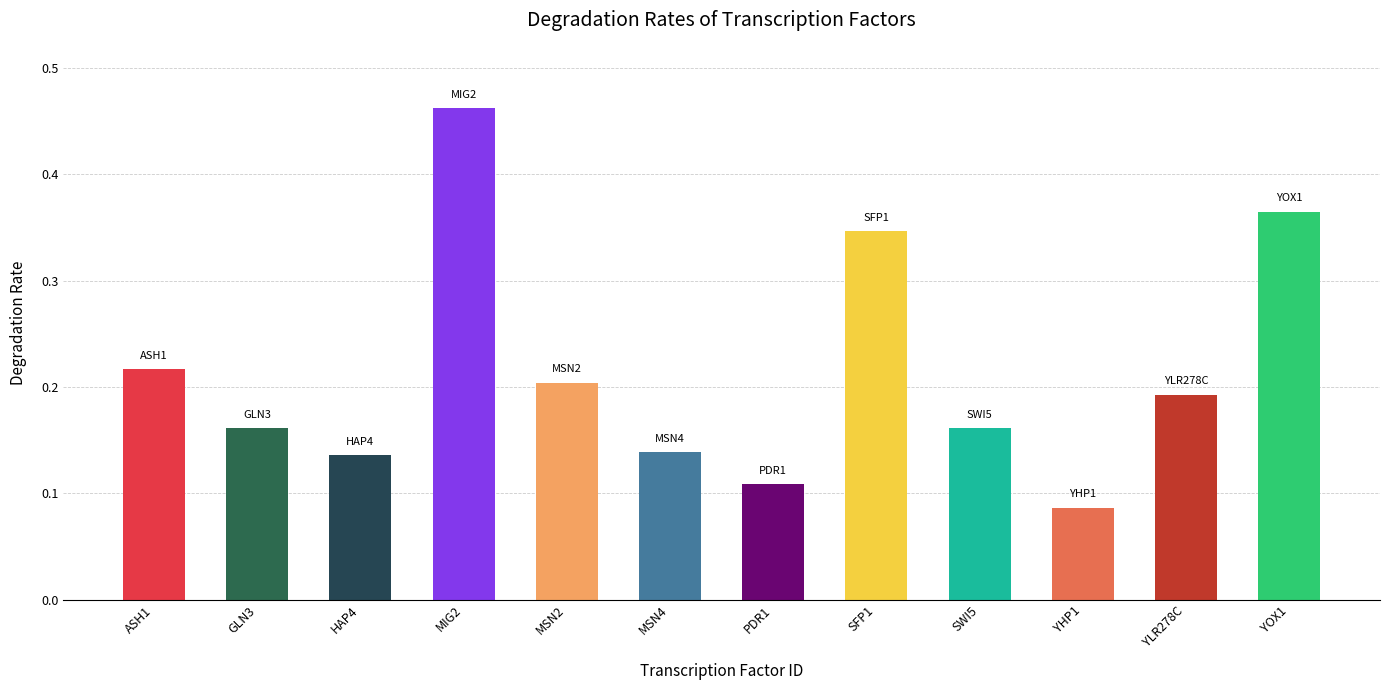

Which label corresponds to the largest value in the chart?

MIG2